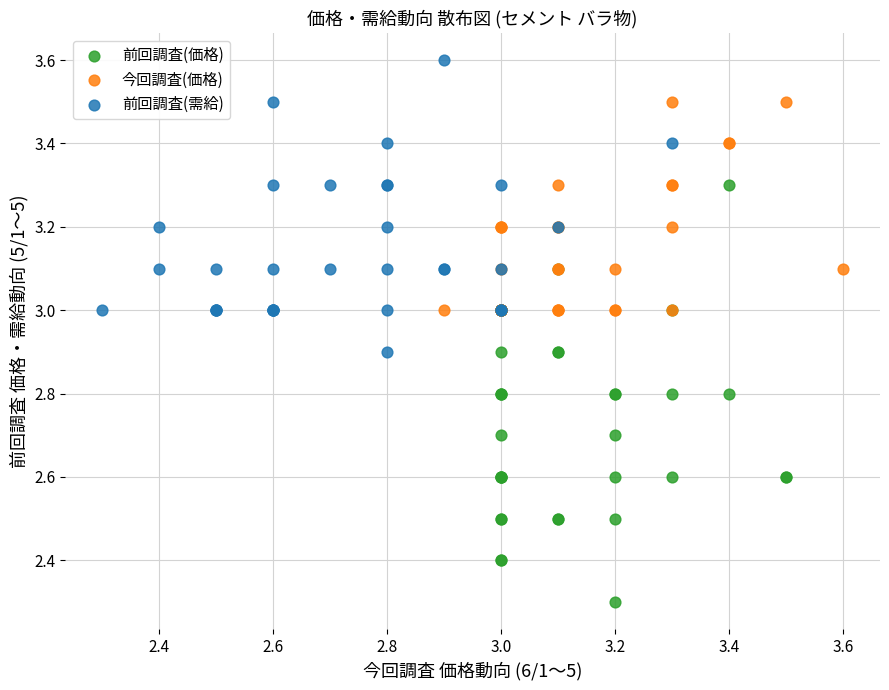

Which series reaches the minimum Y coordinate?

前回調査(価格)